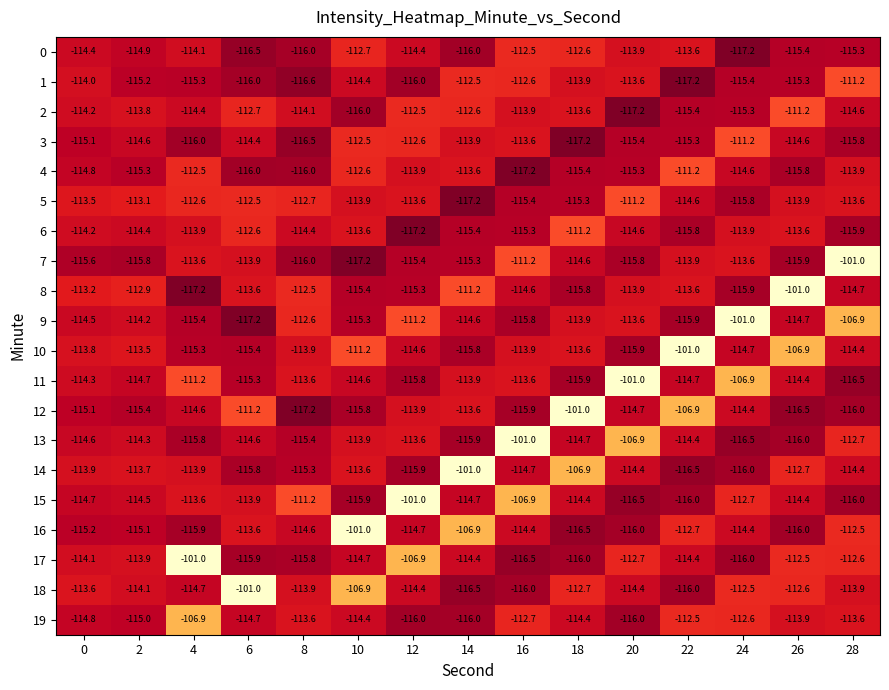

Which series changed the most between 12 and 26?

8